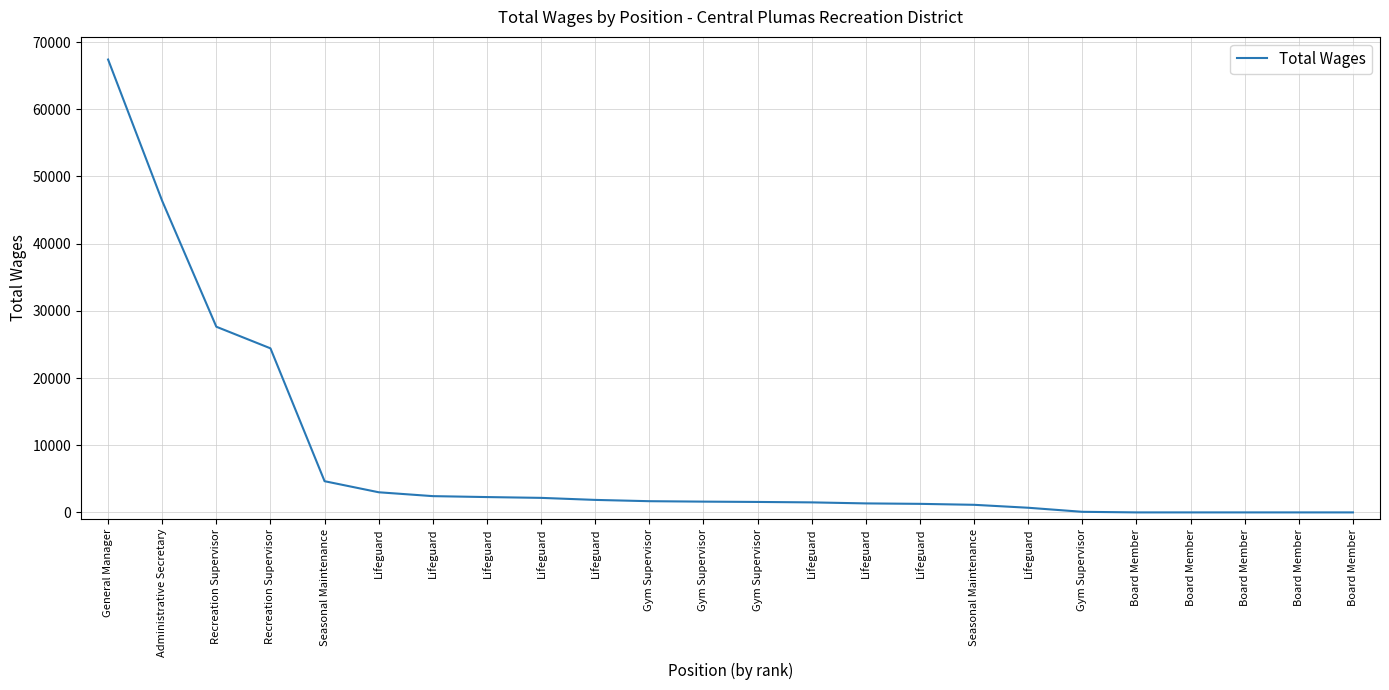

How many values are below 1604?

12